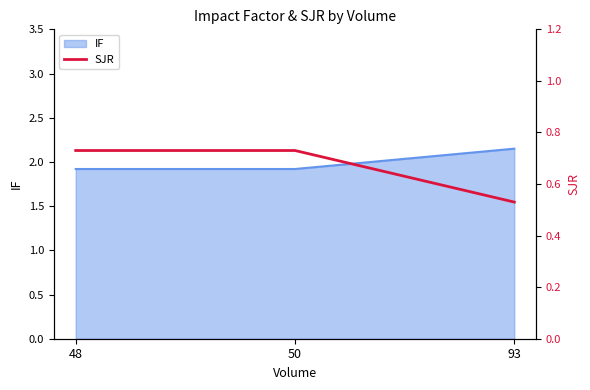

The value of IF at 48 is 1.9. True or false?

True